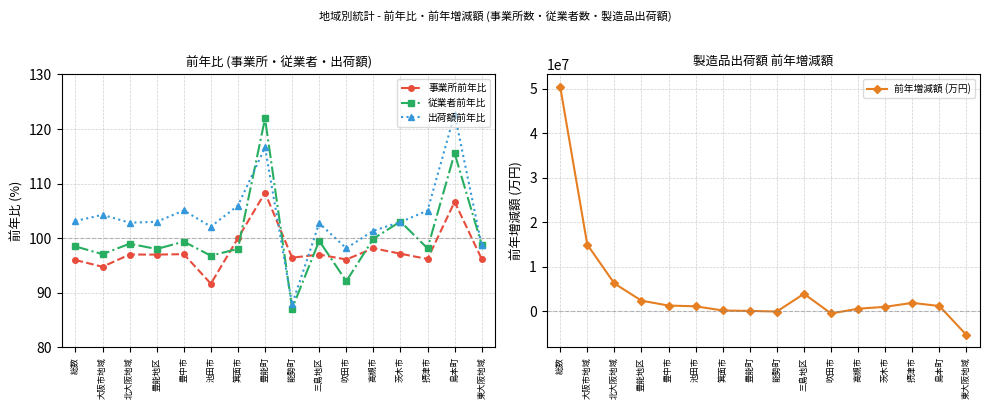

What is the value of the 事業所前年比 point at the 13th from the left?

97.2